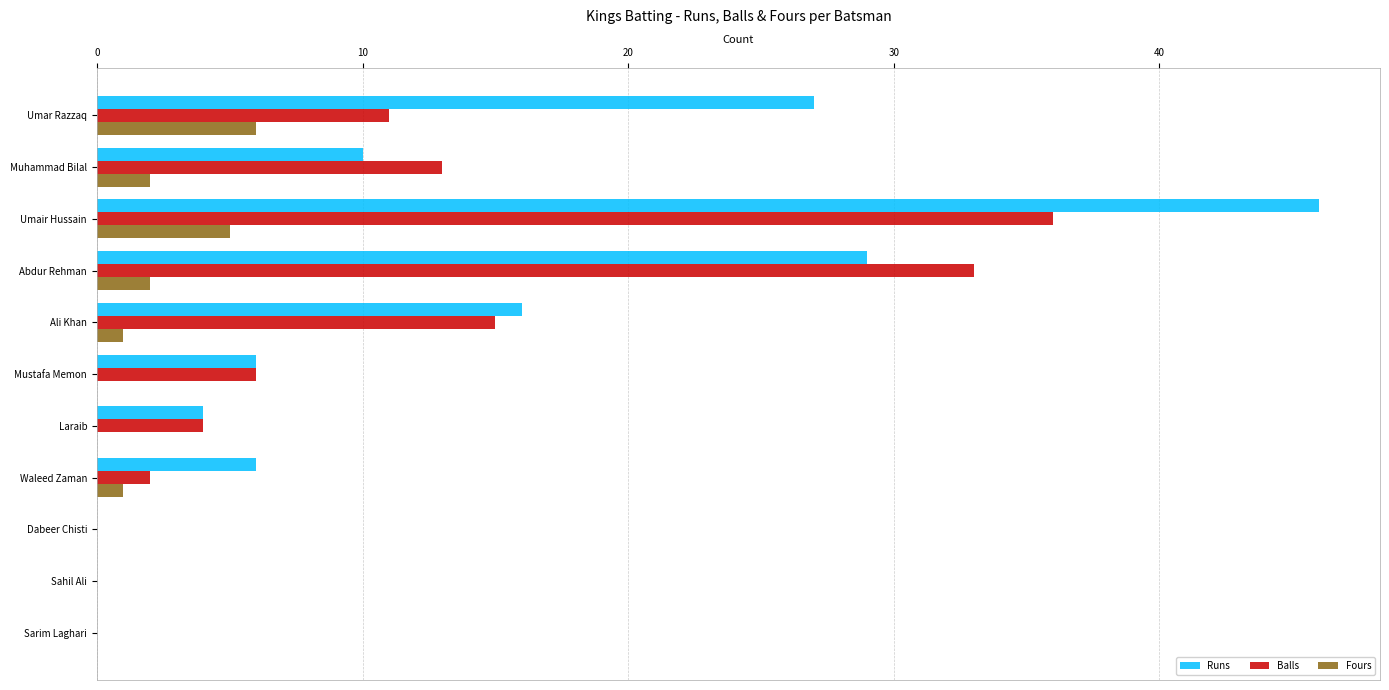

At which label does Balls reach its peak?

Umair Hussain